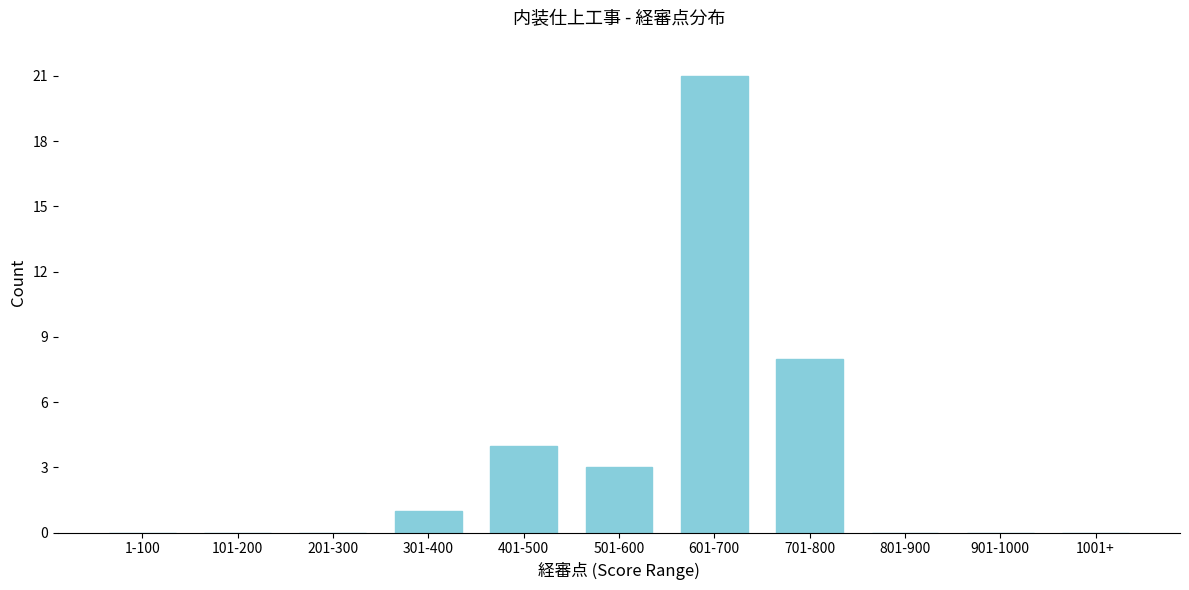

Reading right to left, what are all the values shown in this chart?

1001+=0	901-1000=0	801-900=0	701-800=8	601-700=21	501-600=3	401-500=4	301-400=1	201-300=0	101-200=0	1-100=0